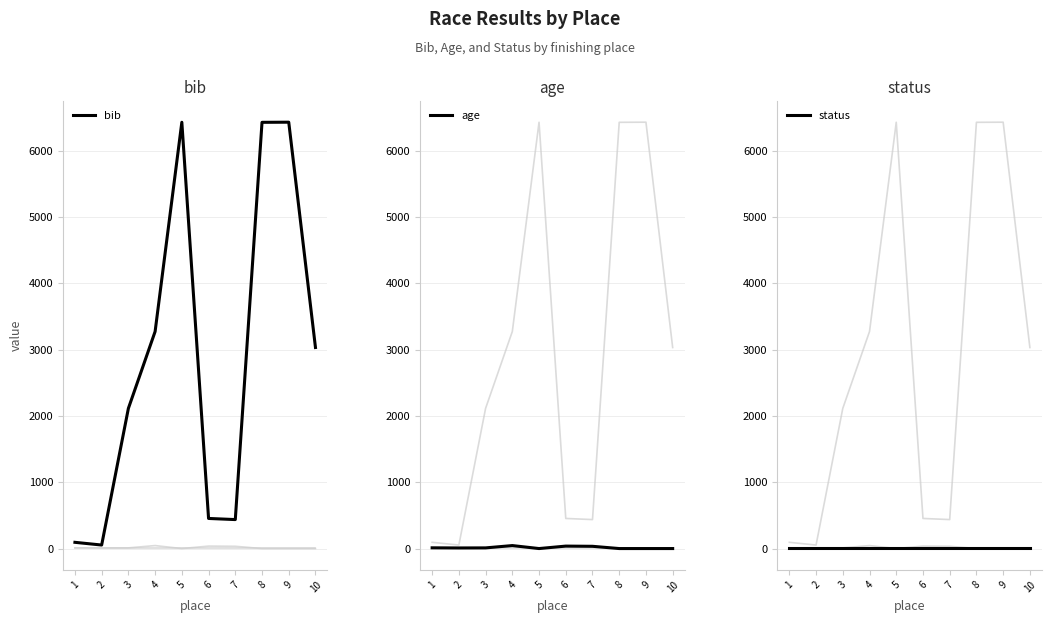

Reading left to right, extract all data points from this chart.

bib: 94	53	2114	3273	6429	454	437	6428	6430	3032
age: 11	9	10	45	0	37	34	0	0	0
status: 1	1	1	1	1	1	1	1	1	1